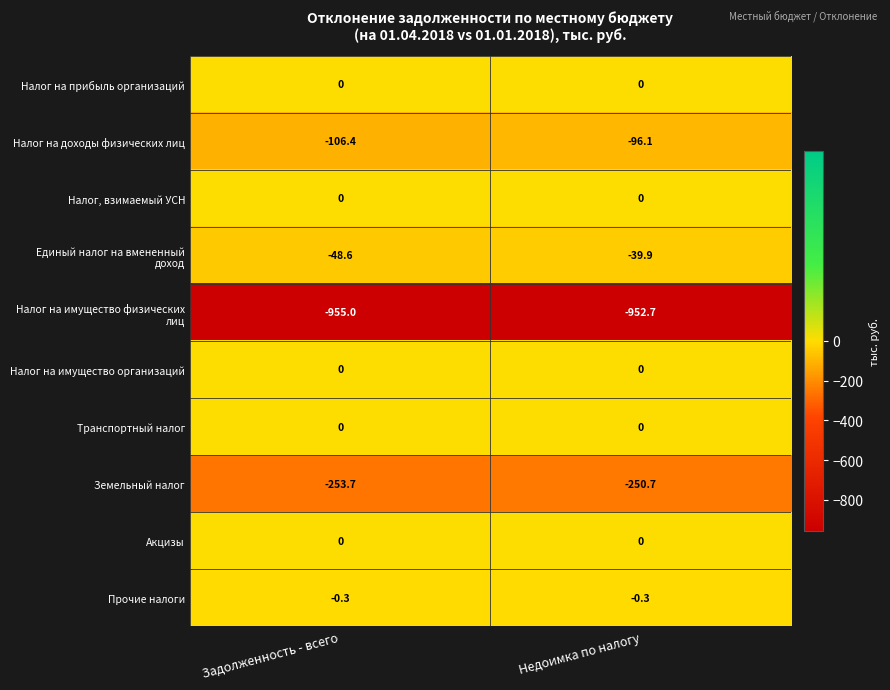

Which series changed the most between Задолженность - всего and Недоимка по налогу?

Налог на доходы физических лиц